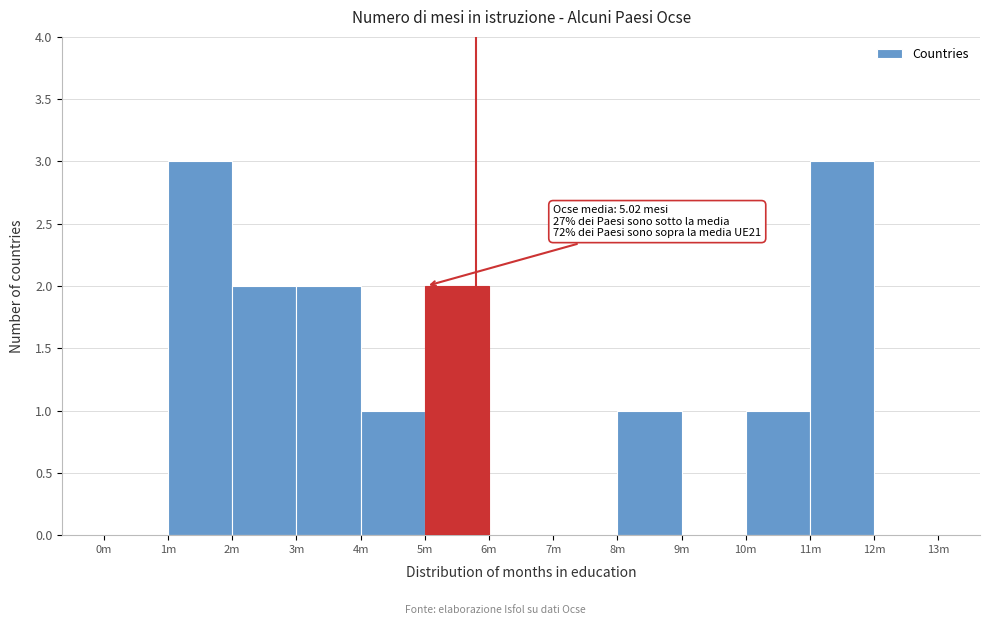

Reading left to right, list all the values displayed in this chart.

0m=0	1m=3	2m=2	3m=2	4m=1	5m=2	6m=0	7m=0	8m=1	9m=0	10m=1	11m=3	12m=0